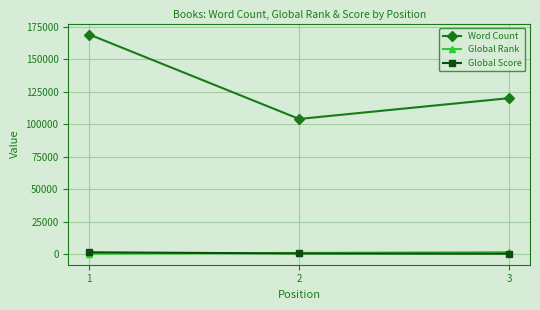

What is the sum of all Global Rank values?

2541